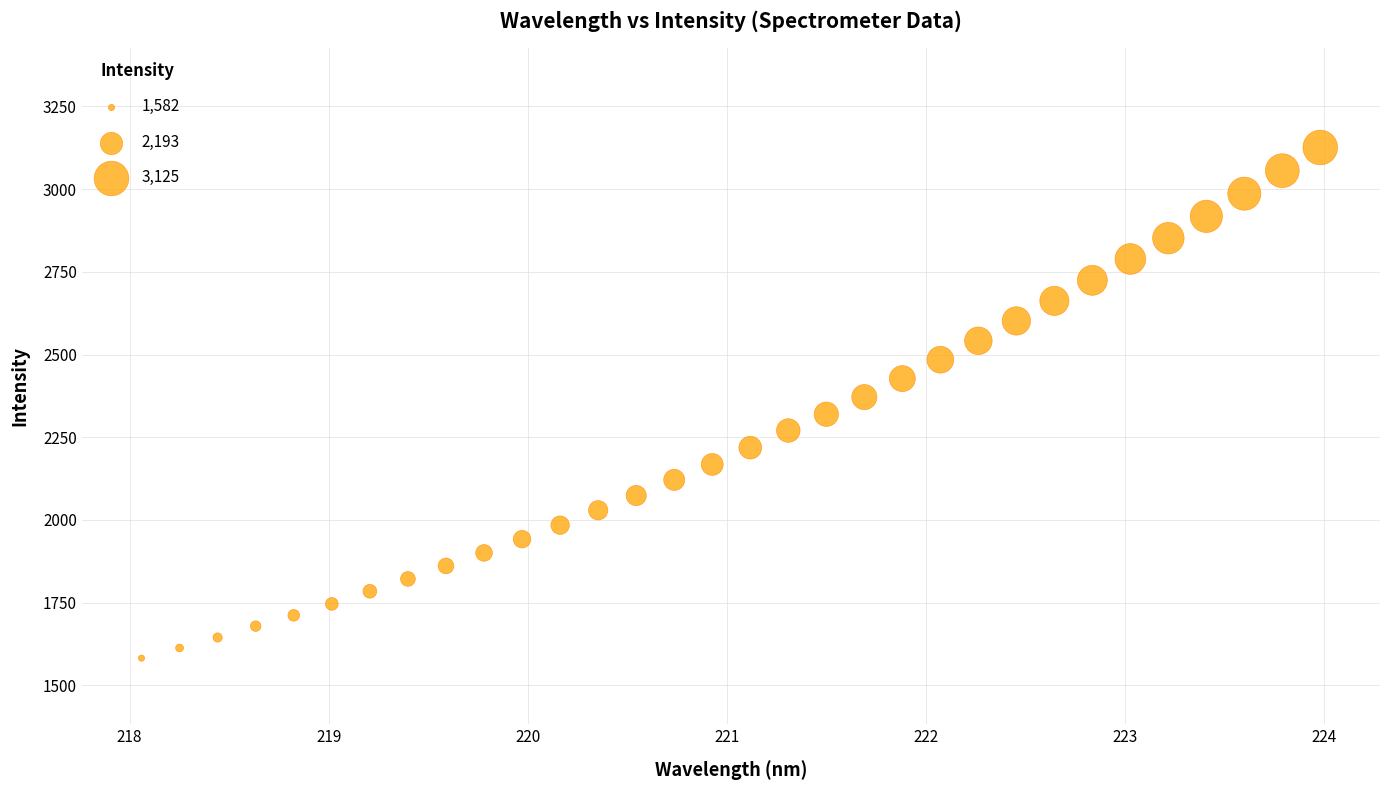

What is the range of Y values (max minus min)?

1543.5